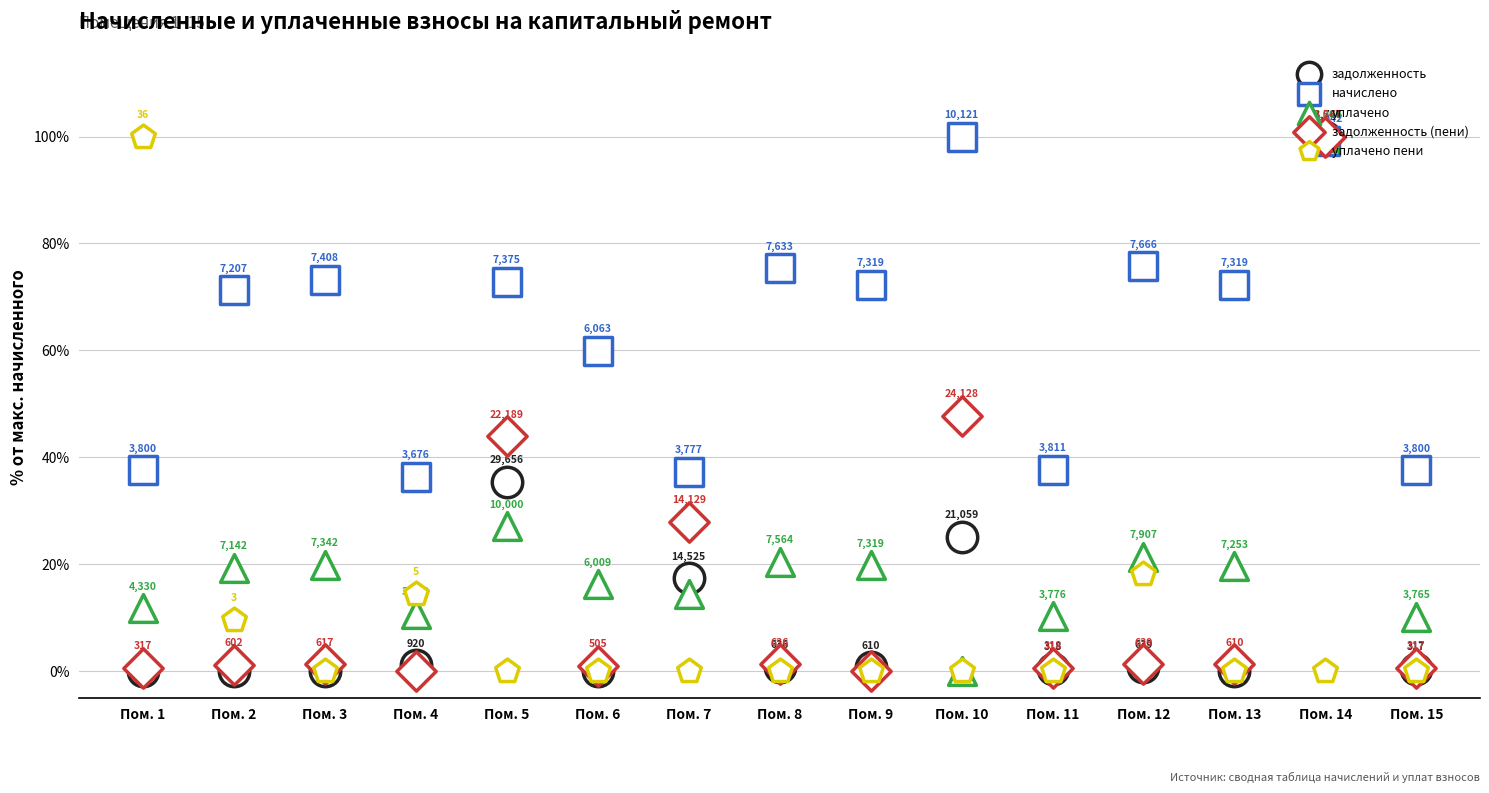

Is the value of задолженность at Пом. 9 greater than the value of начислено at Пом. 2?

No